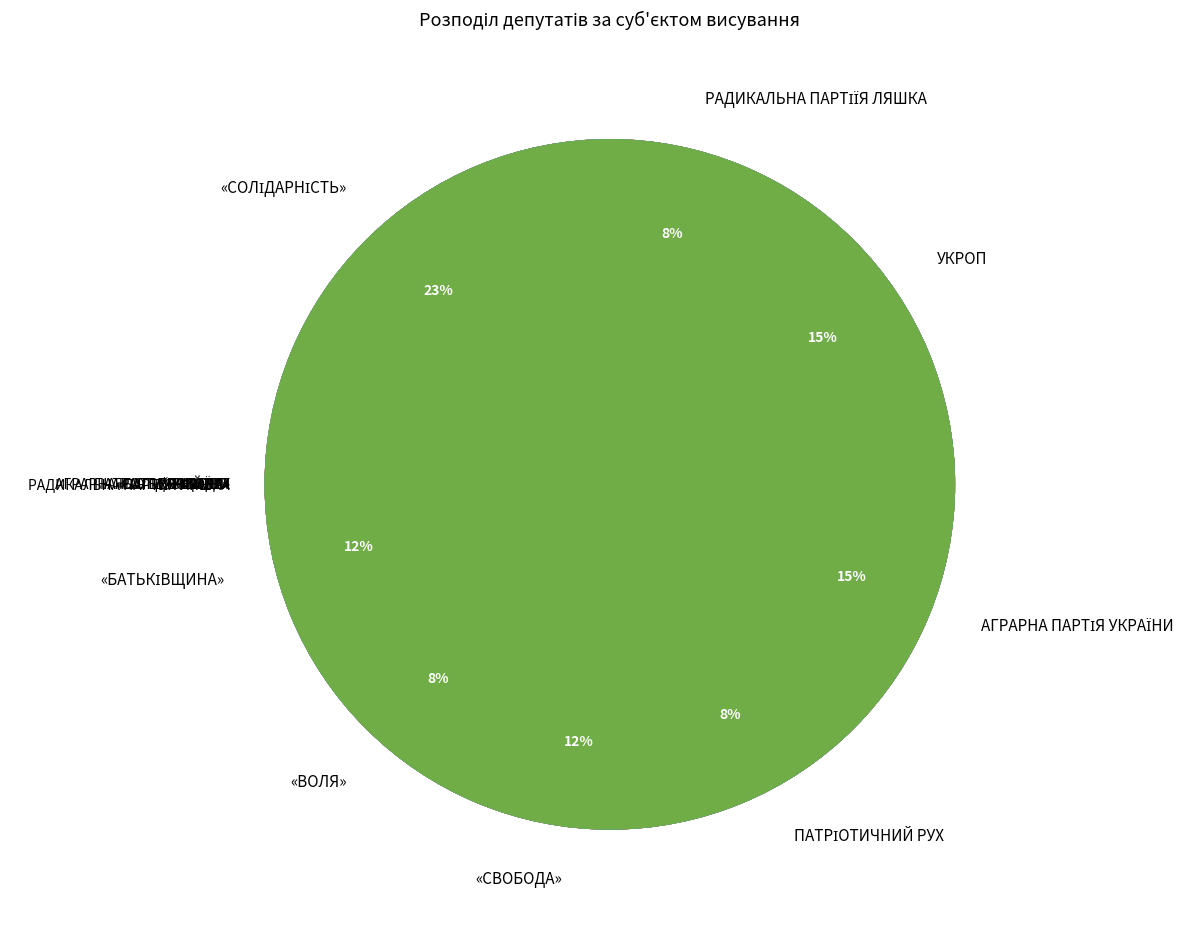

How many segments does this pie chart have?

8